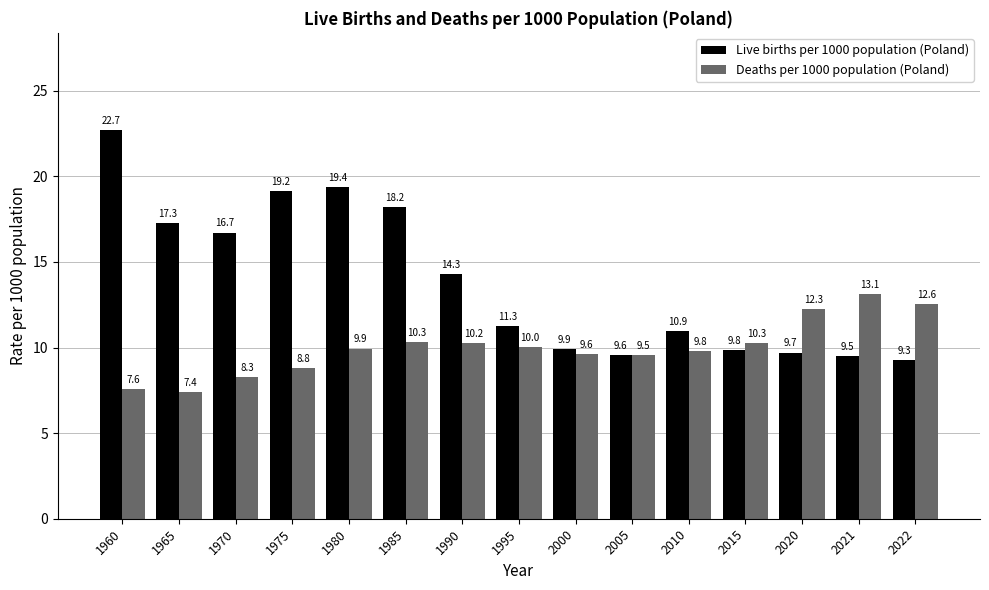

What is the difference between the highest and lowest values at 1960?

15.1